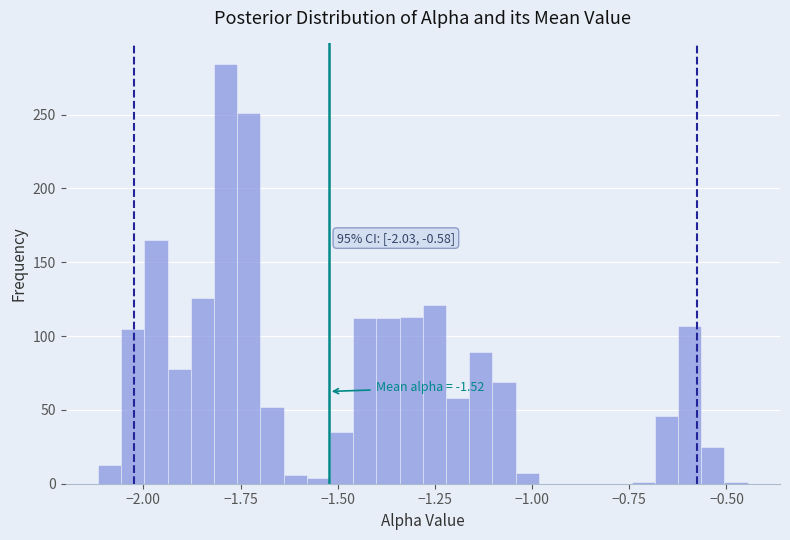

Read against the x-axis, roughly where is the centre of the tallest bar?

-1.80